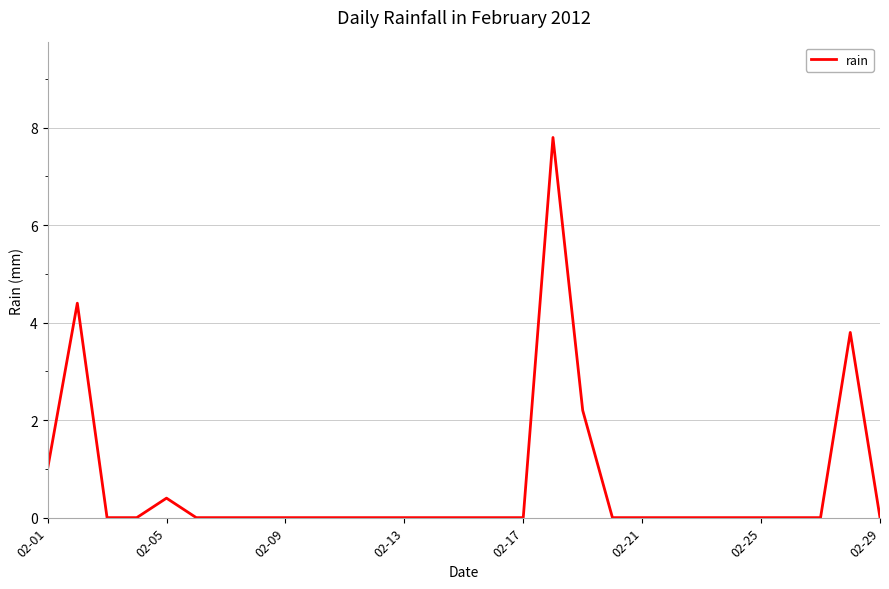

How many series are shown in this chart?

1